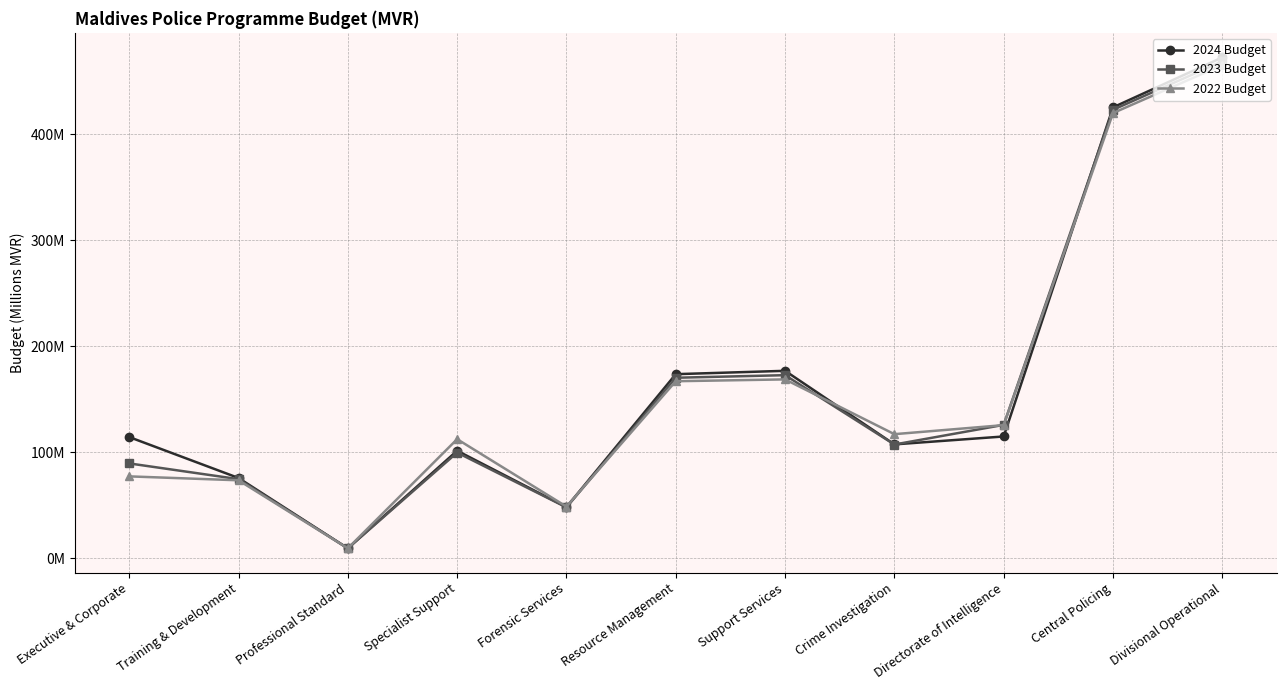

What is the total value across all series at Directorate of Intelligence?

366.0